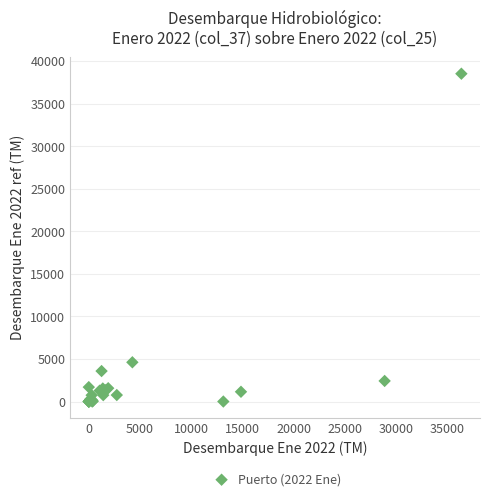

What Y value in the scatter plot is closest to 19264?

4613.6